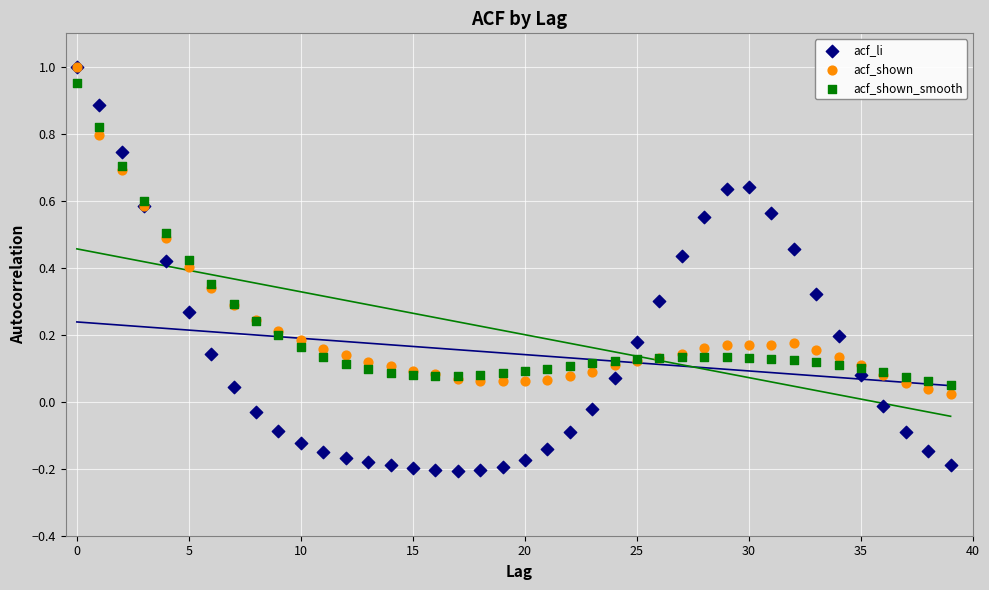

What are all the series names shown in the legend?

acf_li, acf_shown, acf_shown_smooth